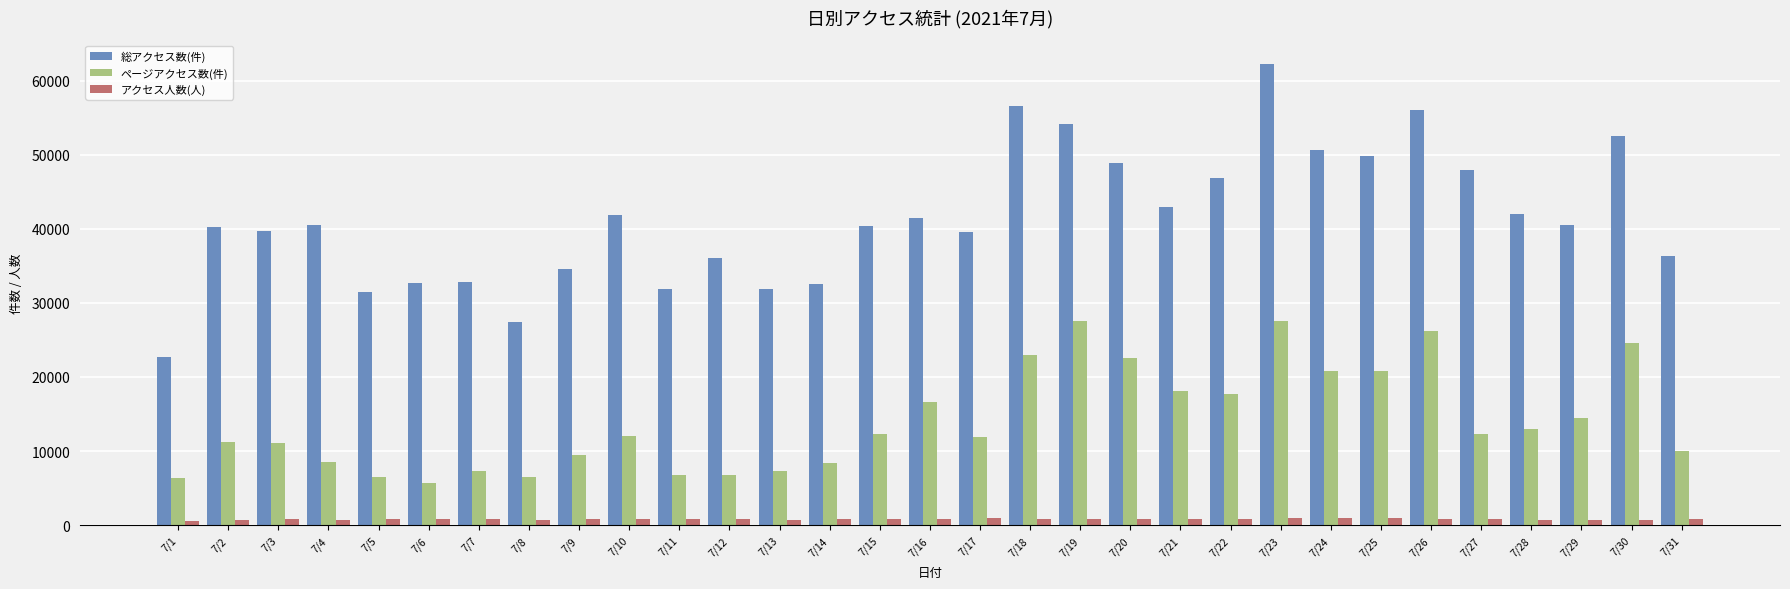

Does the chart contain stacked bars?

No